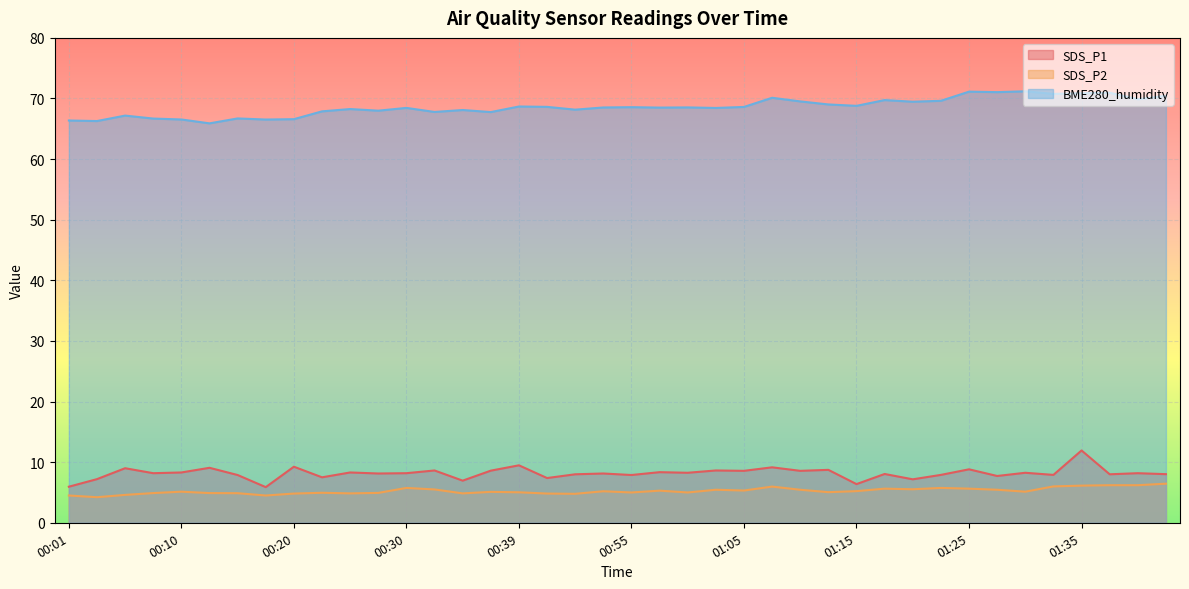

What is the sum of the SDS_P1 values at 00:37 and 01:23?

16.5